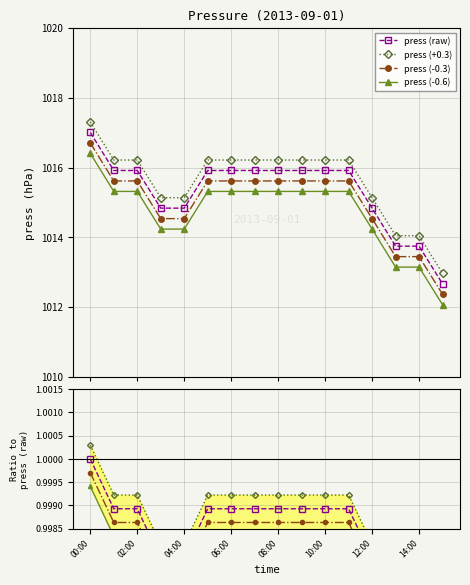

Which category has the lowest value across all series?

15:00